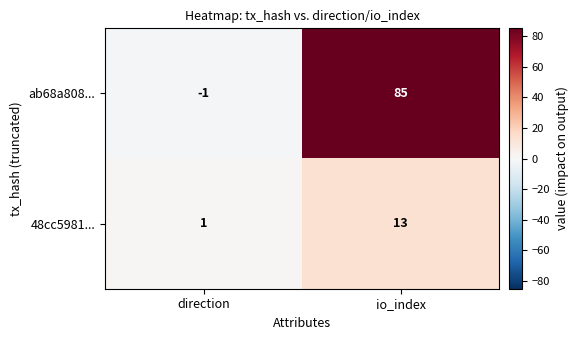

Is the value of 48cc5981... at io_index greater than the value of ab68a808... at direction?

Yes